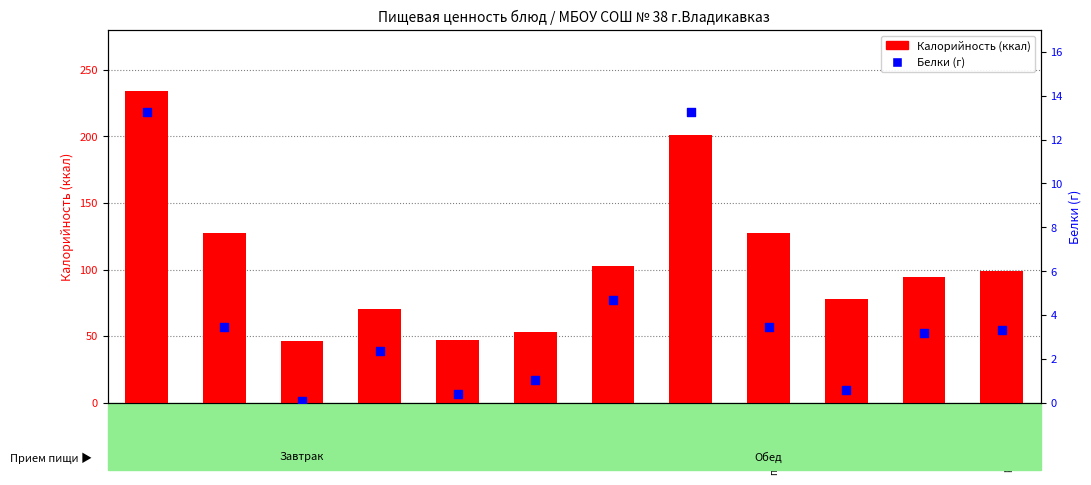

Which series reaches the minimum Y coordinate?

Белки (г)